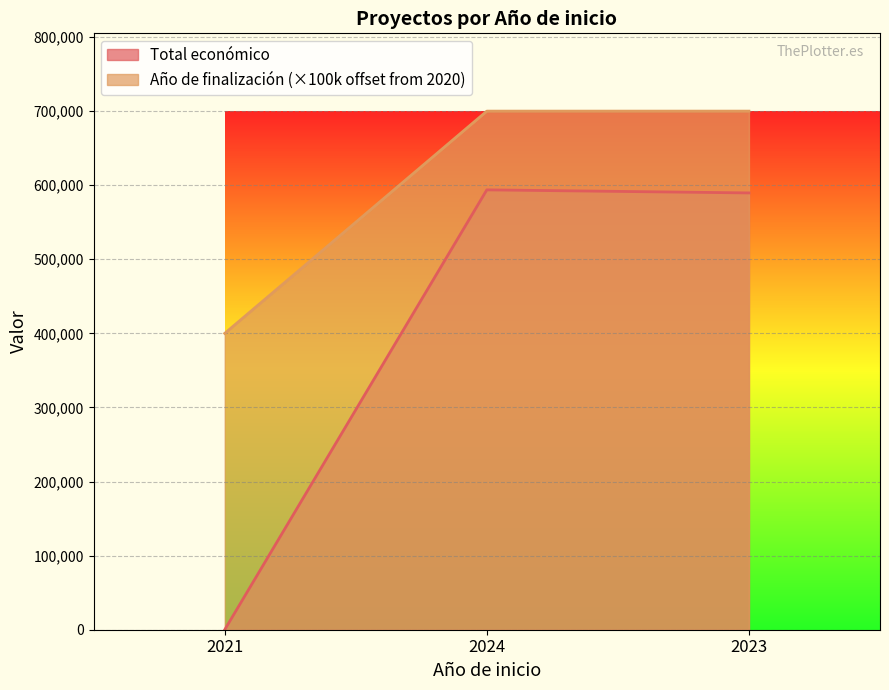

Reading left to right, transcribe all the data shown in this chart.

Total económico: 0	593715	589584
Año de finalización: 400000	700000	700000